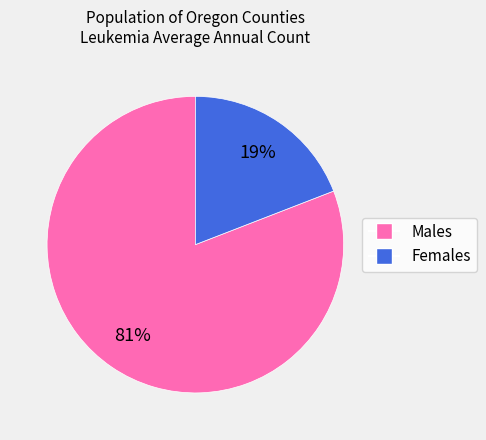

Is there any slice that represents more than half of the pie?

Yes